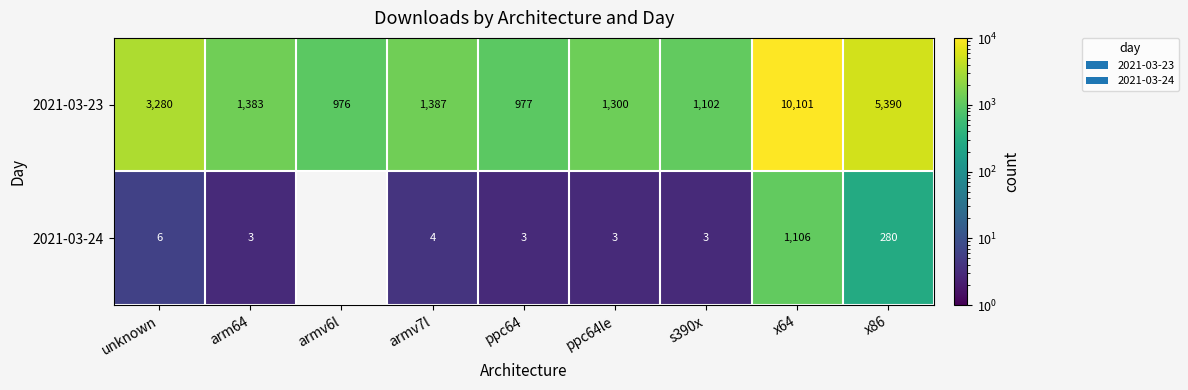

How many distinct data groups are displayed?

2